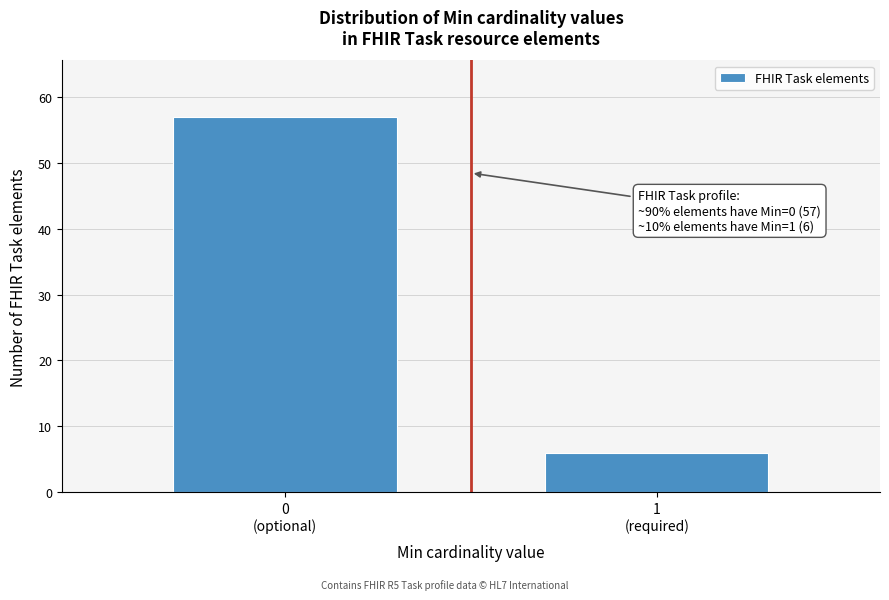

Reading left to right, transcribe all the data shown in this chart.

57	6